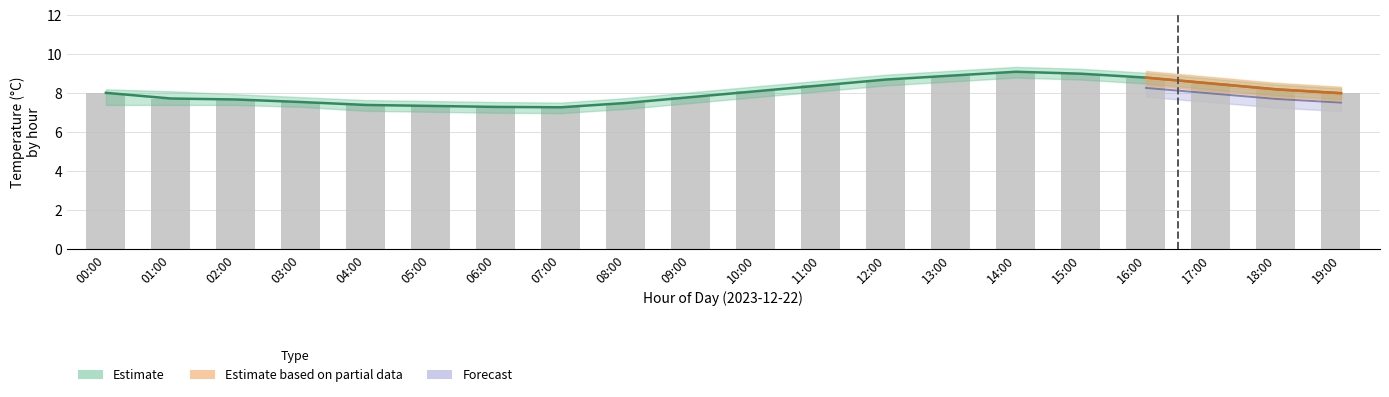

Reading left to right, list all the values displayed in this chart.

8.0	7.7	7.7	7.5	7.4	7.3	7.3	7.3	7.5	7.8	8.1	8.4	8.7	8.9	9.1	9.0	8.8	8.5	8.2	8.0